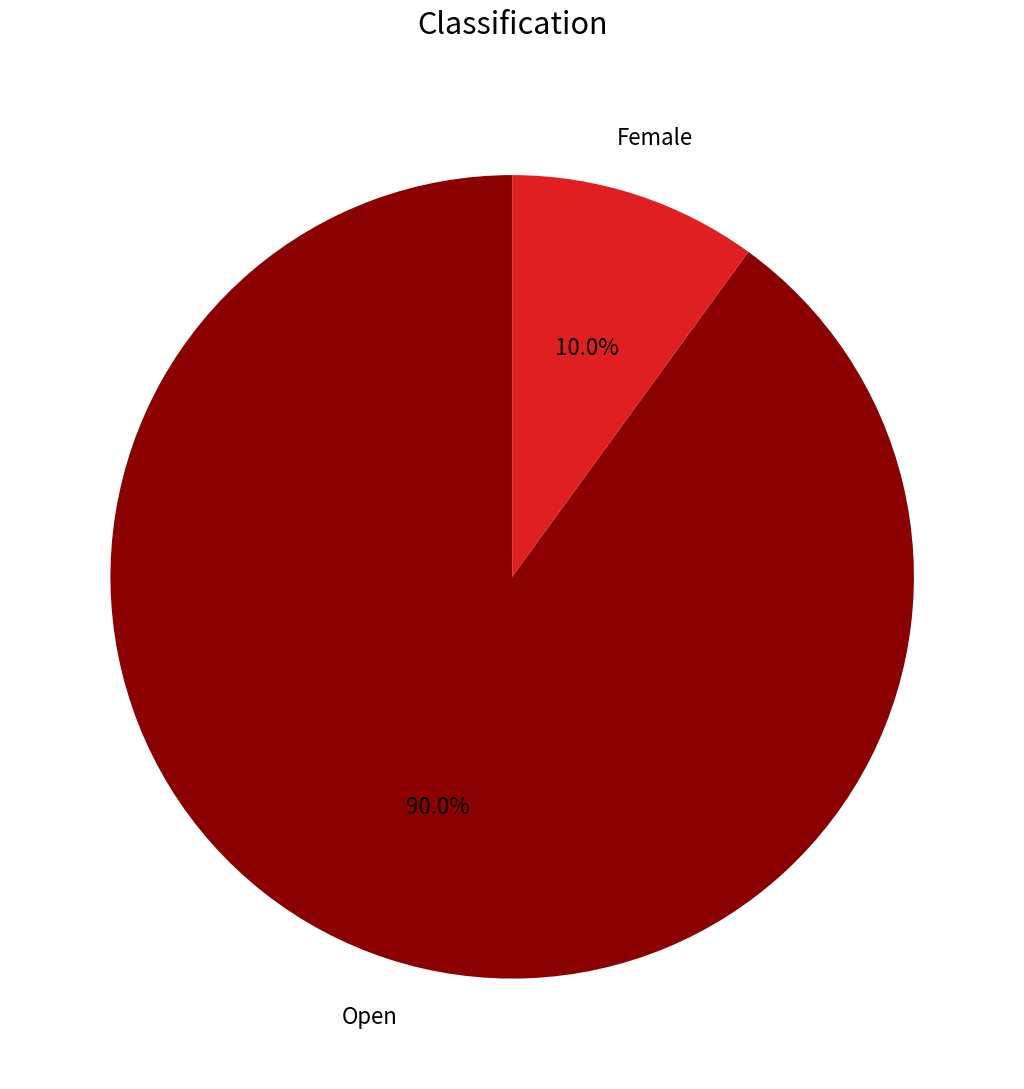

Does any single category account for the majority?

Yes